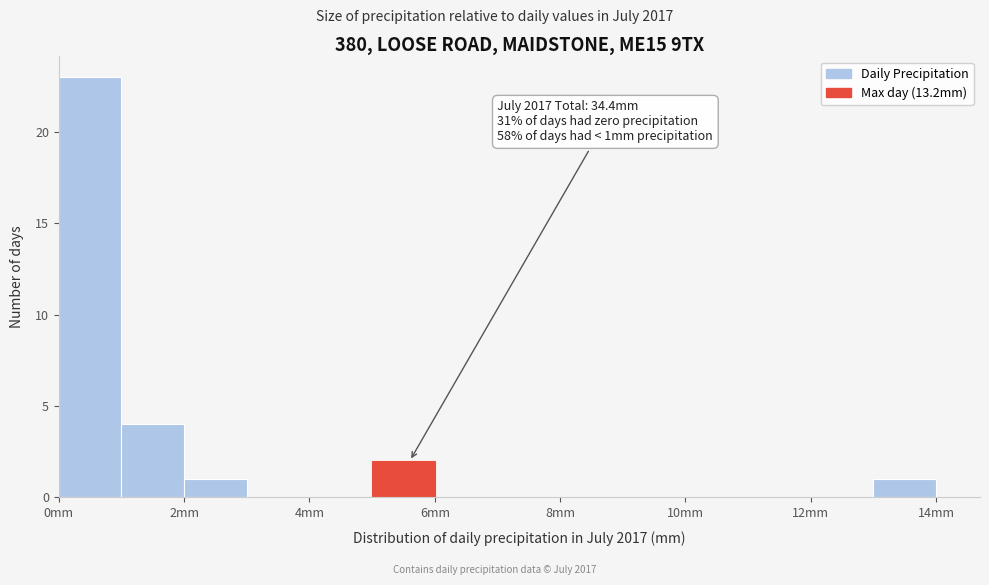

Over which range of the x-axis is the bar tallest?

0 to 1